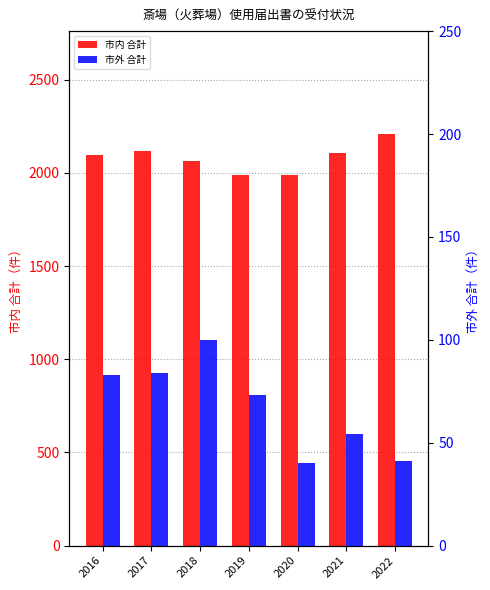

How many bars are there in total?

14